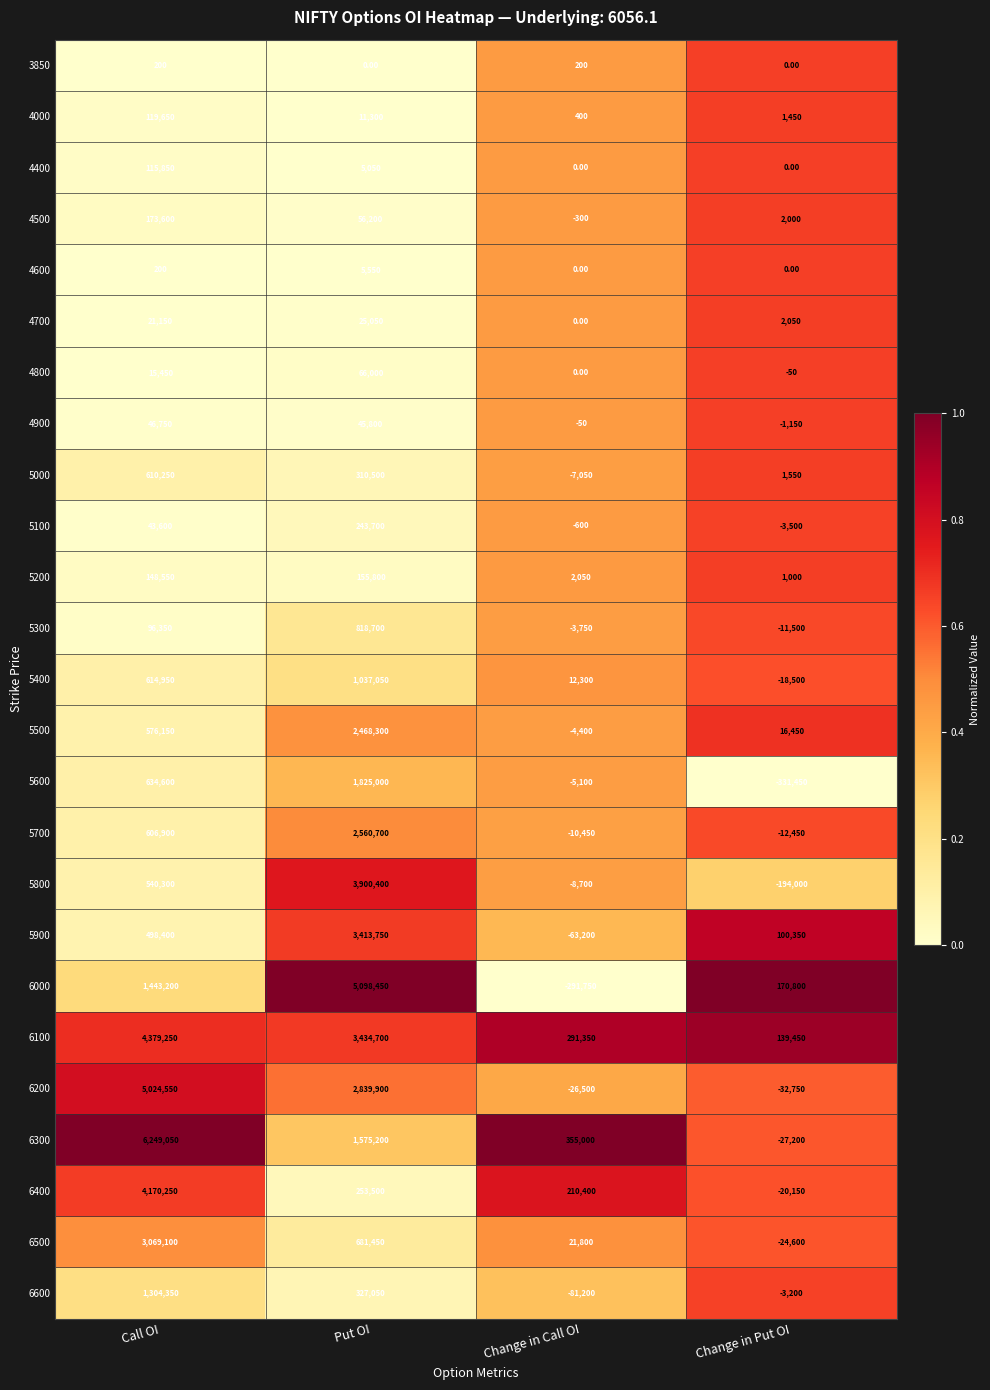

Which label corresponds to the largest value in the chart?

Call OI